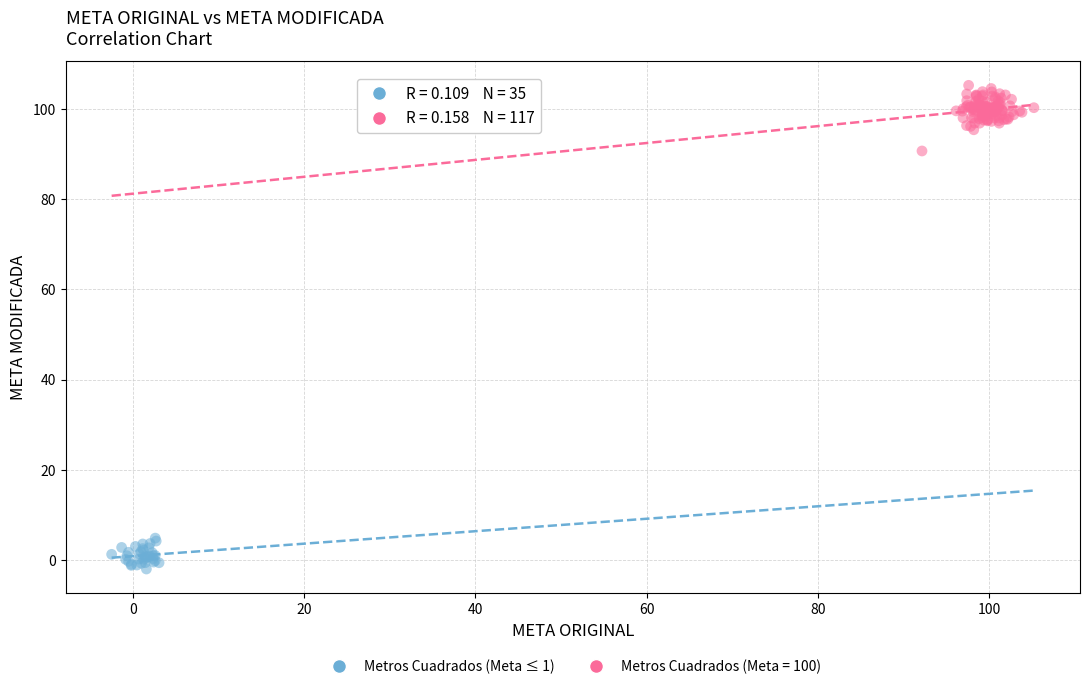

Which series contains the lowest Y value?

Metros Cuadrados (Meta ≤ 1)